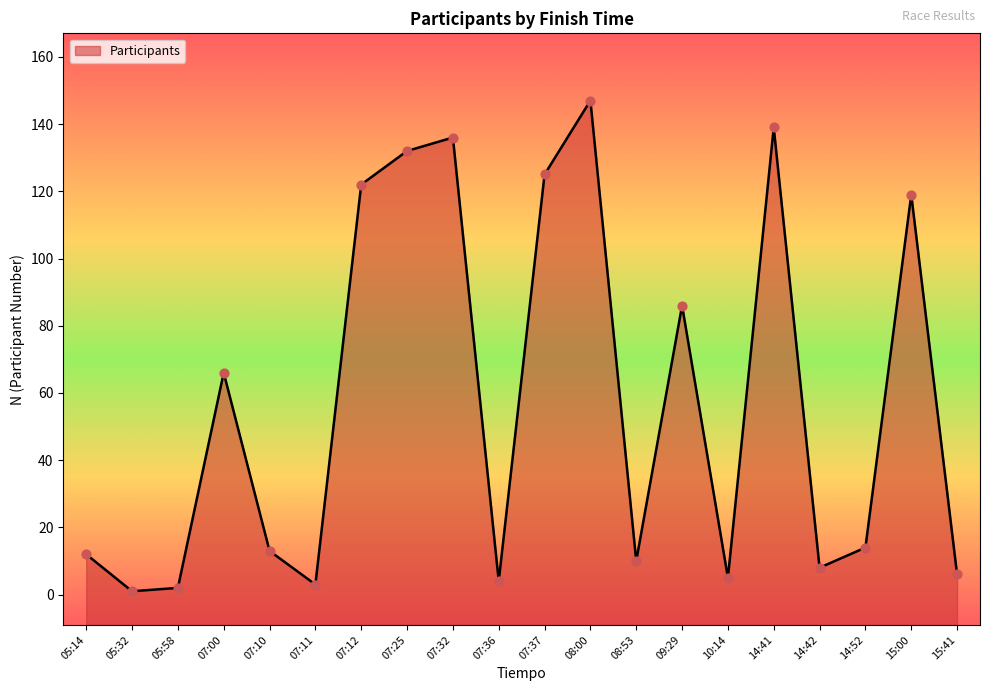

What is the ratio of the value at 08:53 to the value at 10:14?

2.0